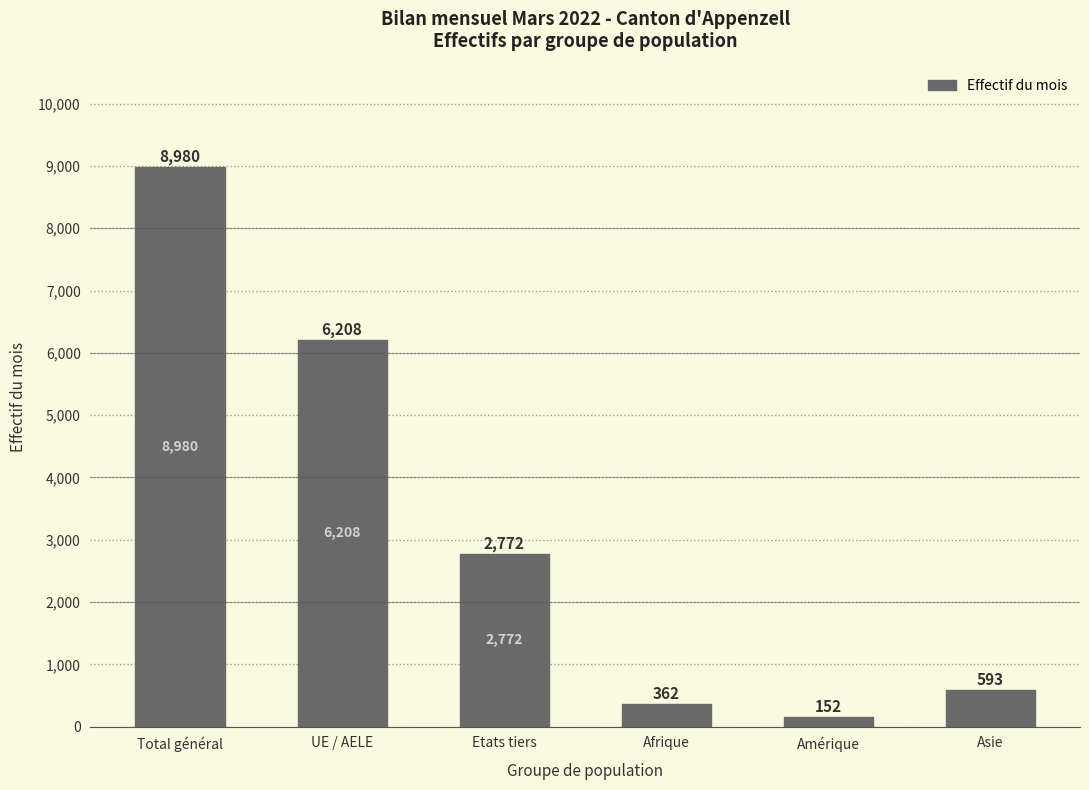

What is the value of the 1st bar from the left?

8980